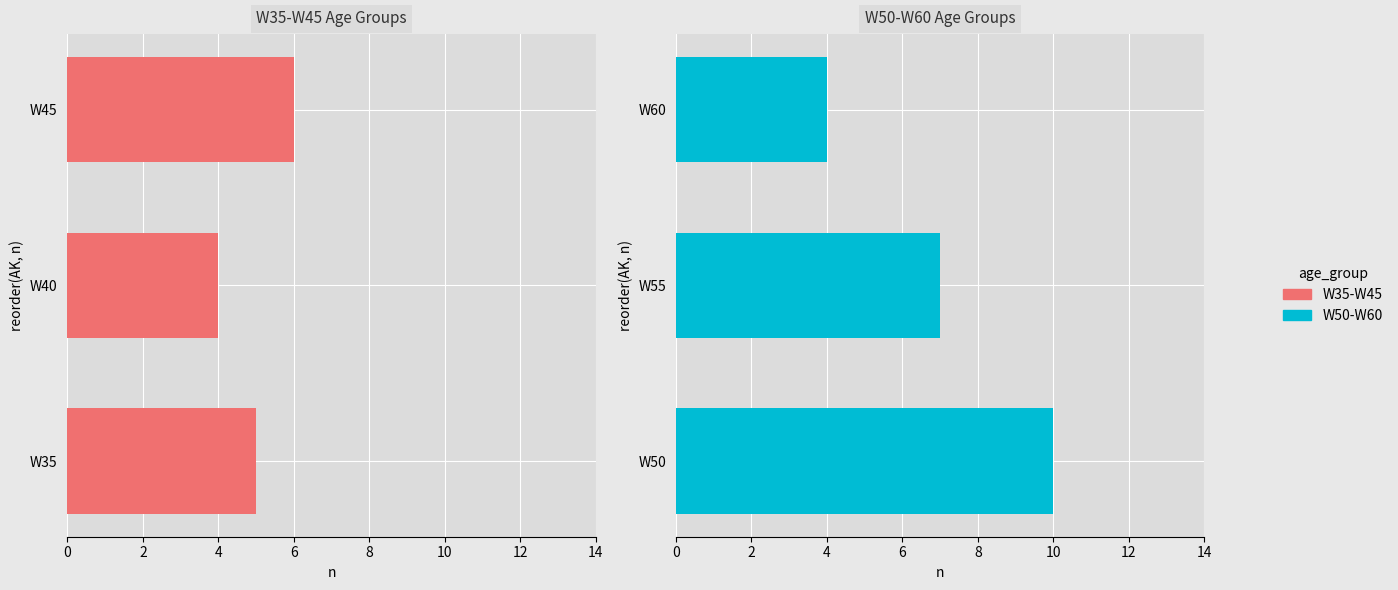

Does the chart contain any negative values?

No